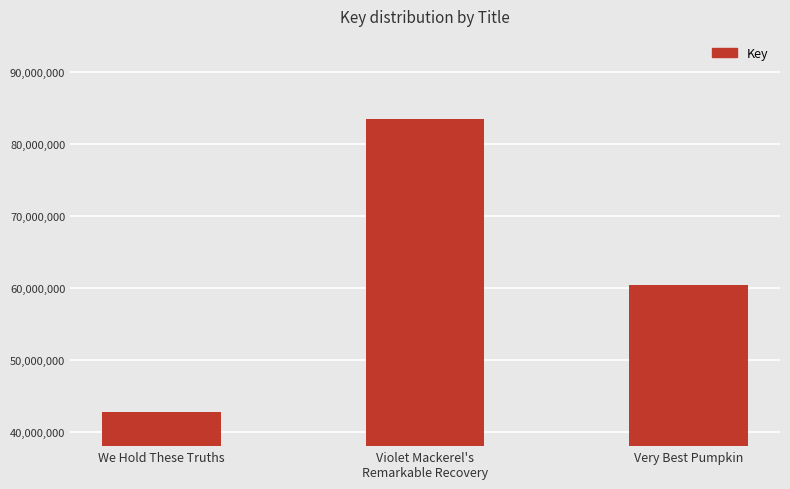

Read the value at Violet Mackerel's
Remarkable Recovery.

83475542